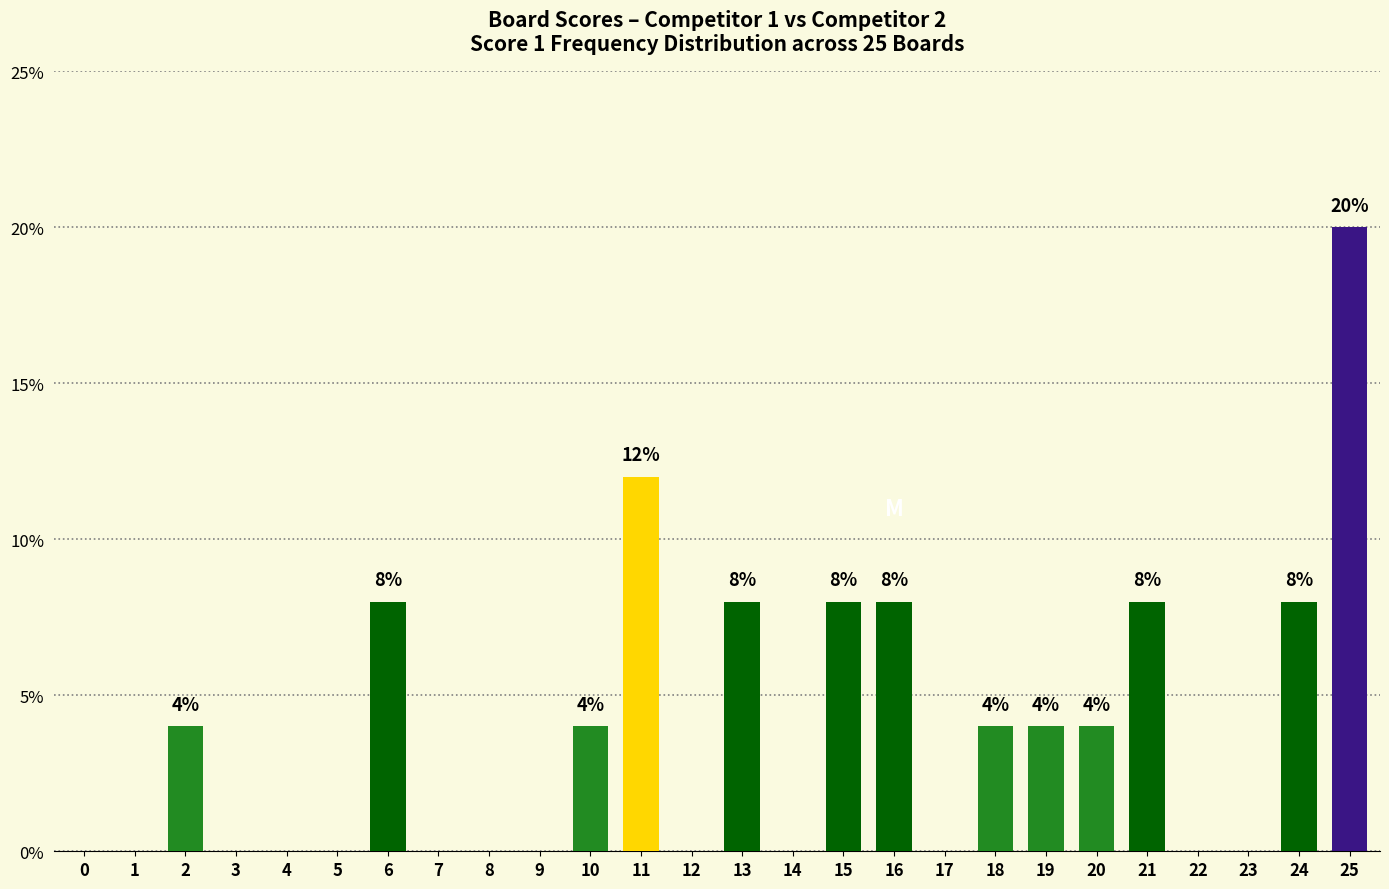

What is the sum of all values?

100